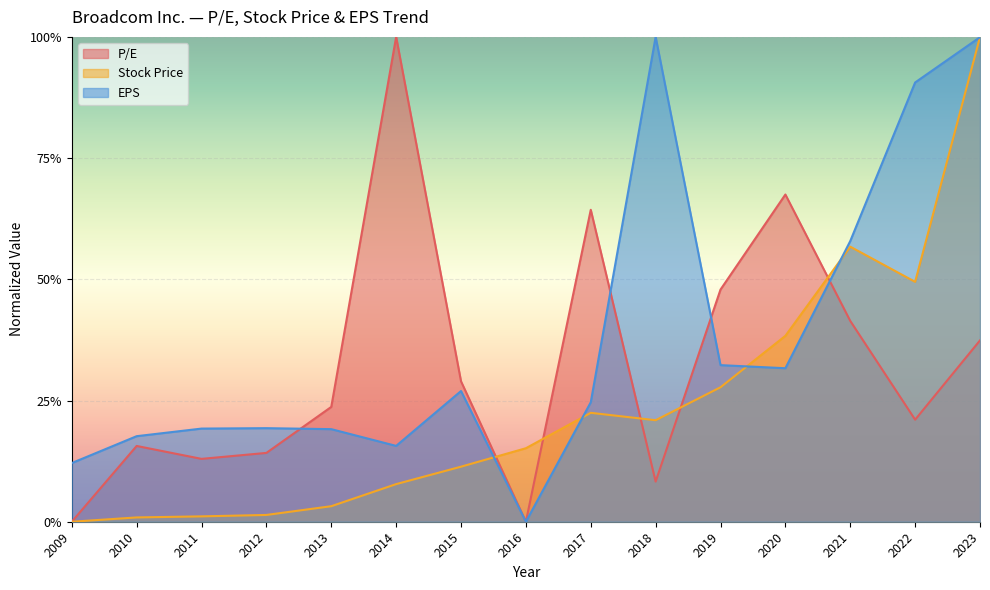

What is the difference between the maximum and second lowest values in the EPS series?

0.9